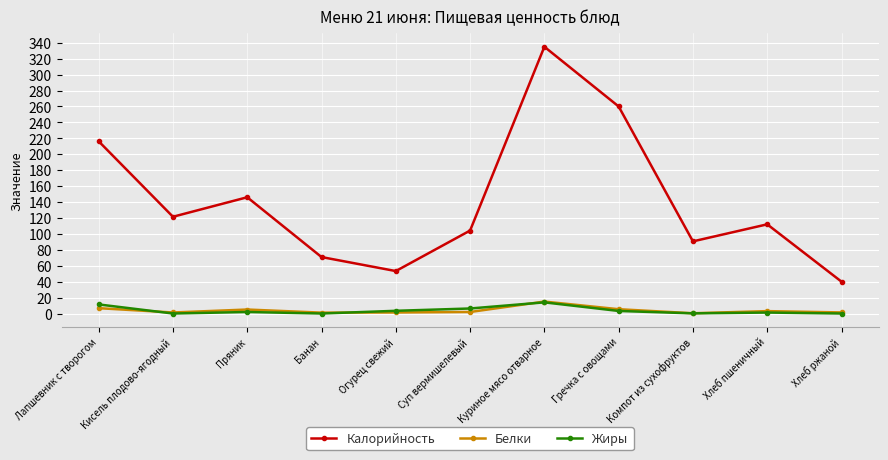

Does the chart have visible grid lines?

Yes